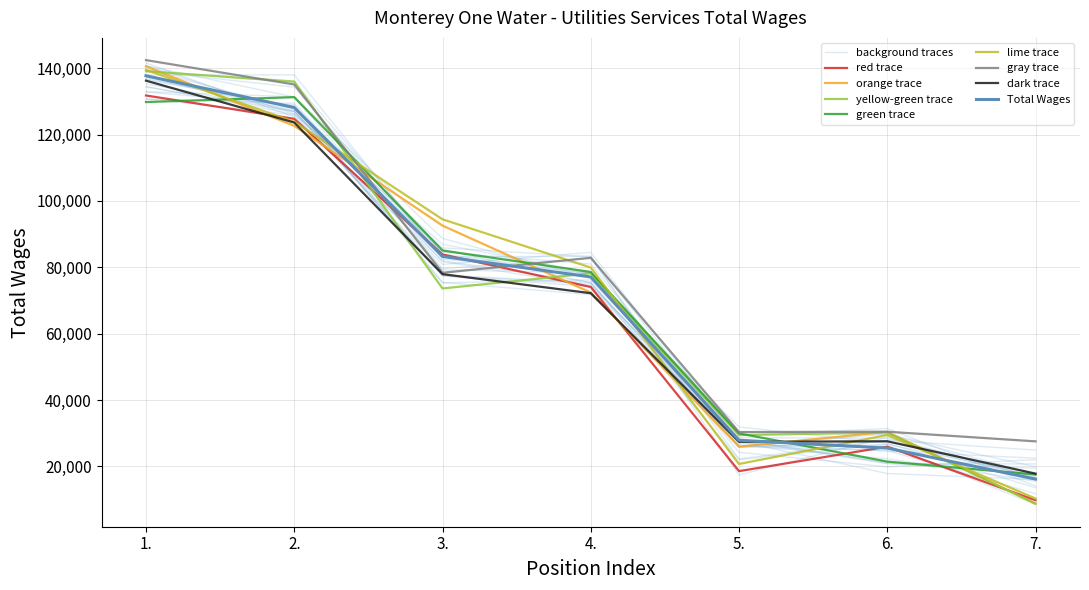

What is the value of the 2nd point from the left?

128156